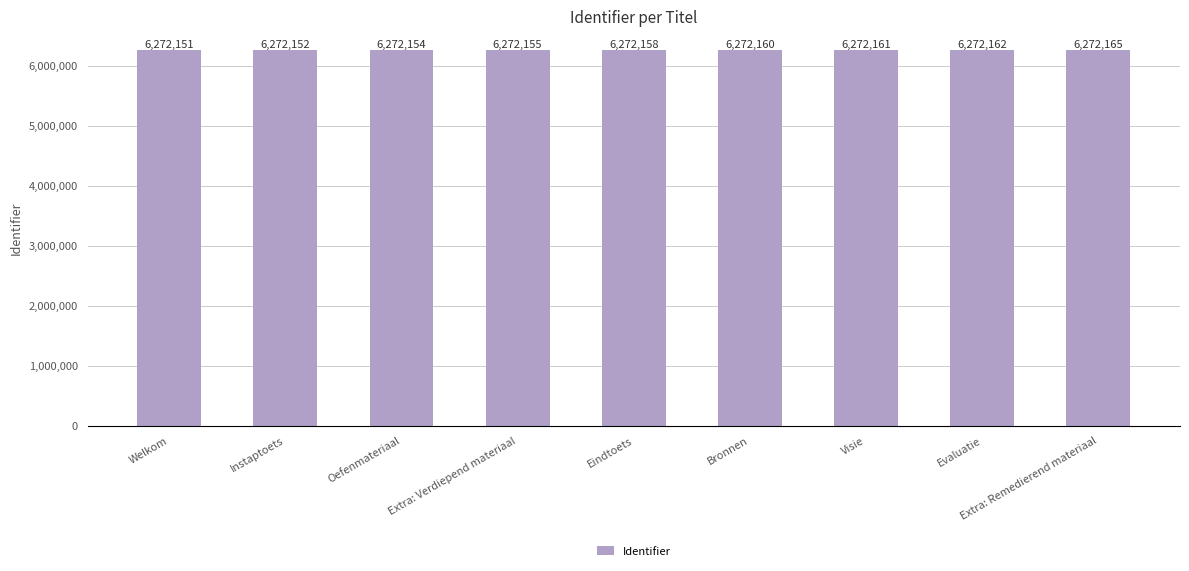

What is the difference between the values at Evaluatie and Extra: Remedierend materiaal?

3